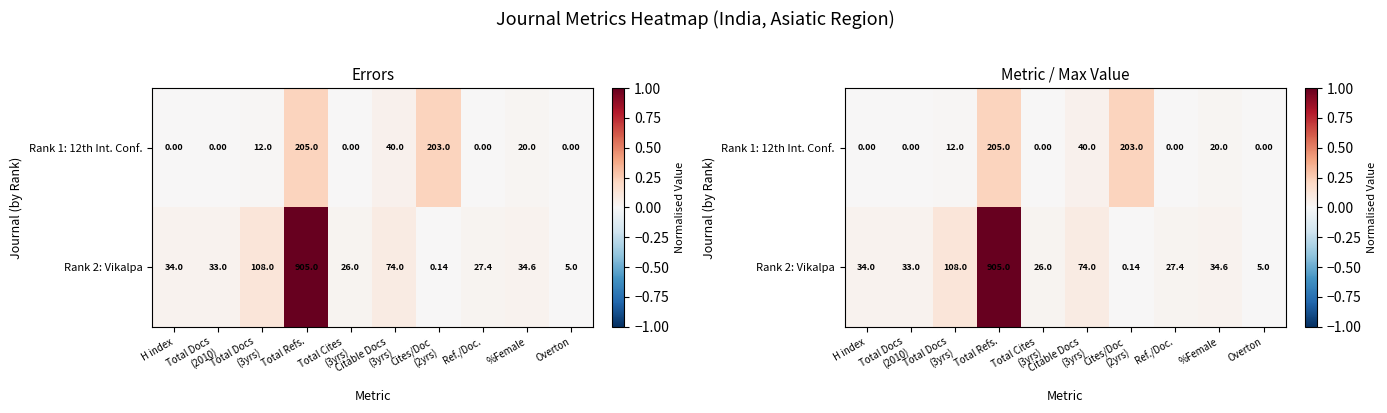

At Total Docs (3yrs), list the series in order from smallest to largest.

Rank 1: 12th Int. Conf., Rank 2: Vikalpa